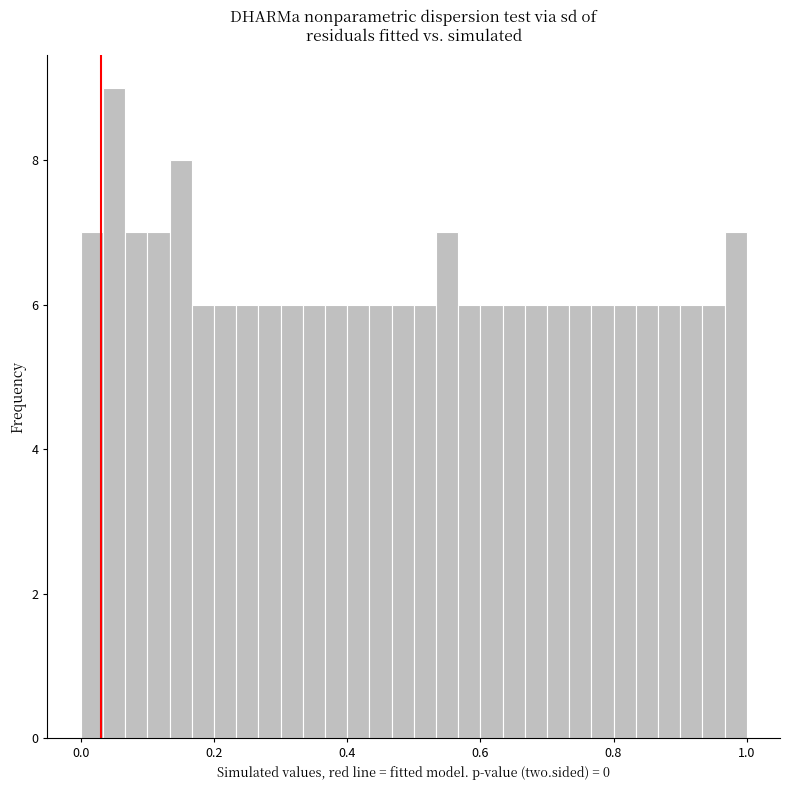

Around what value on the x-axis is the tallest bar? Give the approximate position of its centre, as read against the axis.

0.06